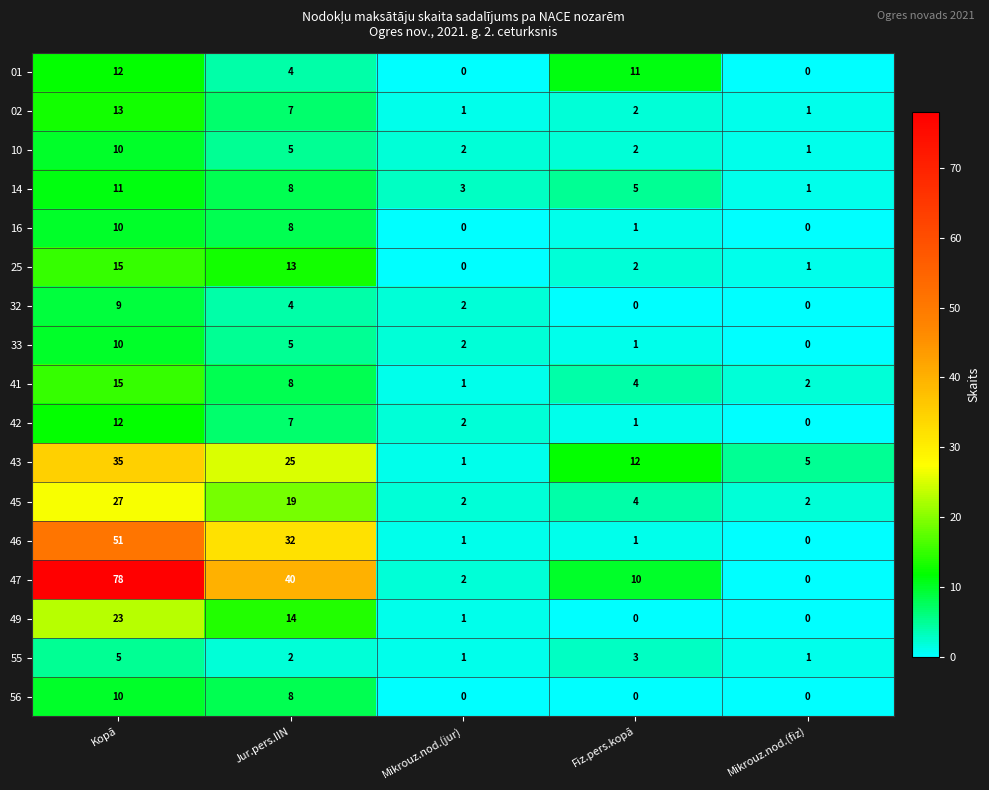

Which series changed the most between Kopā and Mikrouz.nod.(jur)?

47